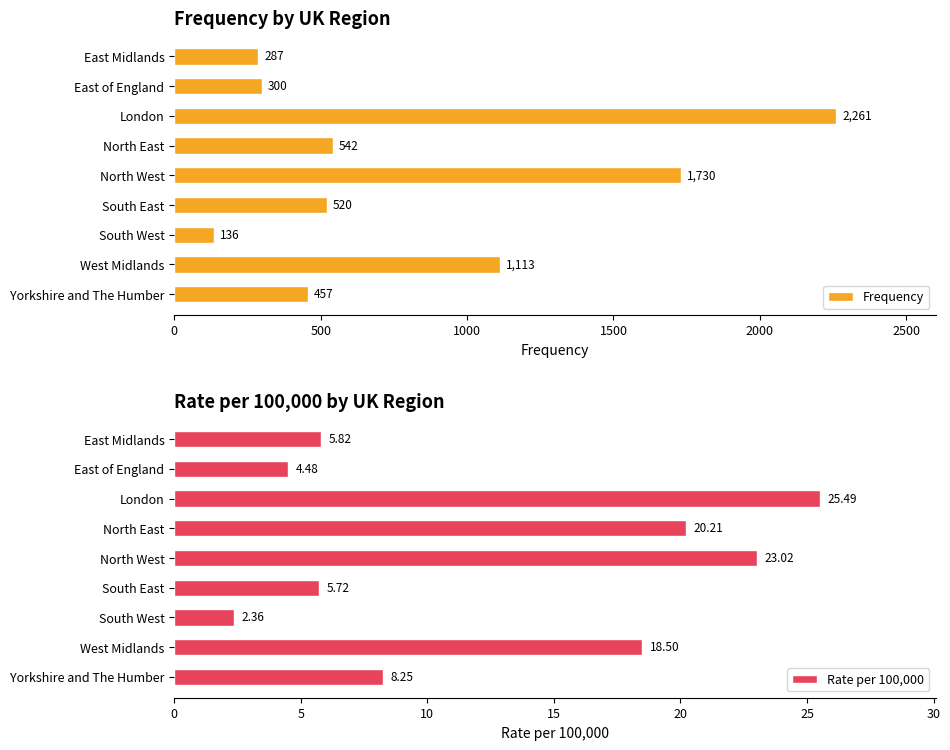

How many data points does each series have?

9